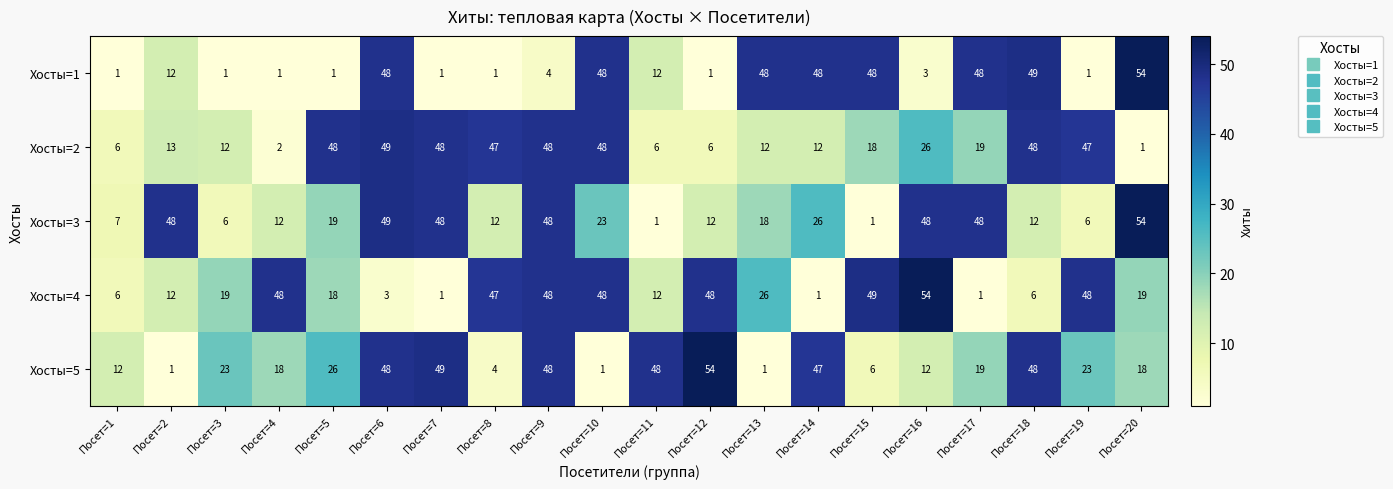

Which series changed the most between Посет=7 and Посет=16?

Хосты=4